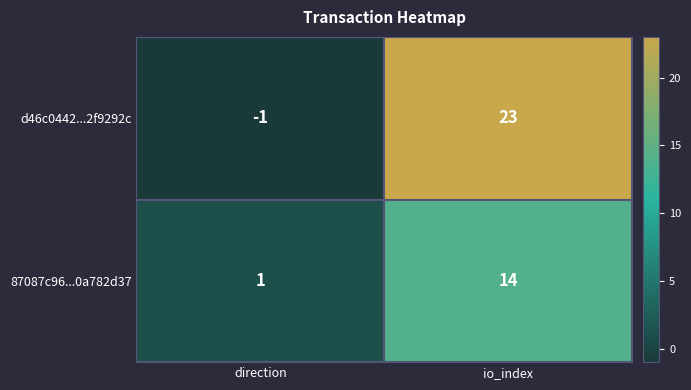

At which label is 87087c96...0a782d37 closest to 7?

direction